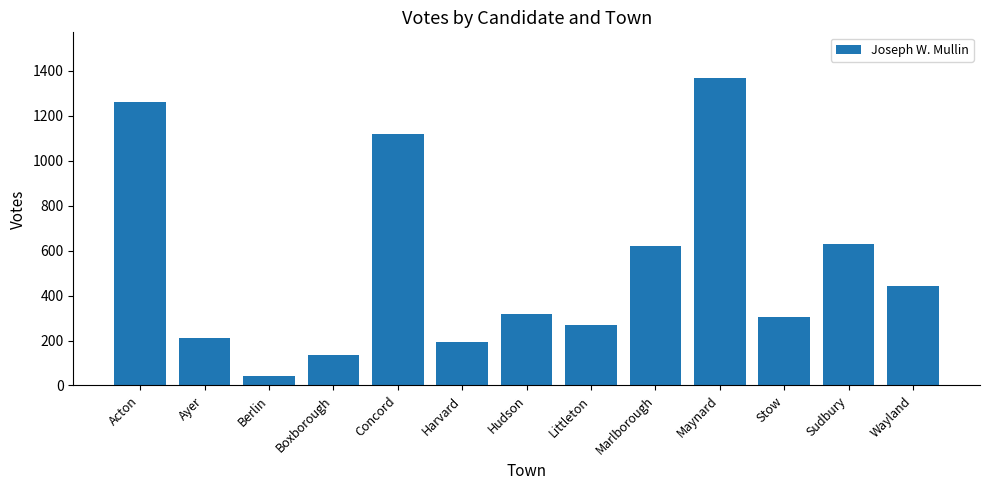

What is the difference between the maximum and second lowest values?

1232